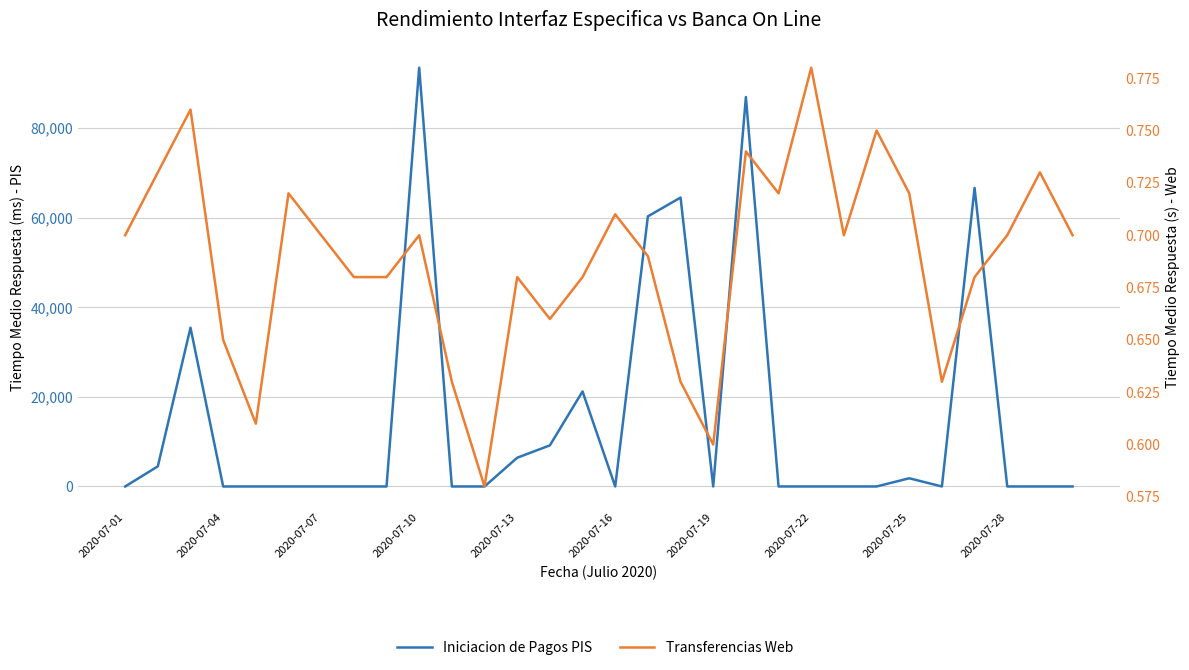

Which category has the lowest value across all series?

2020-07-01